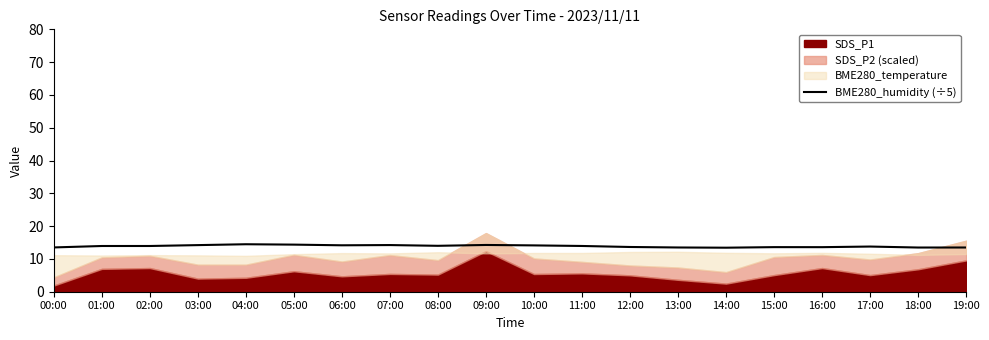

What is the minimum value for BME280_humidity (÷5)?

13.4